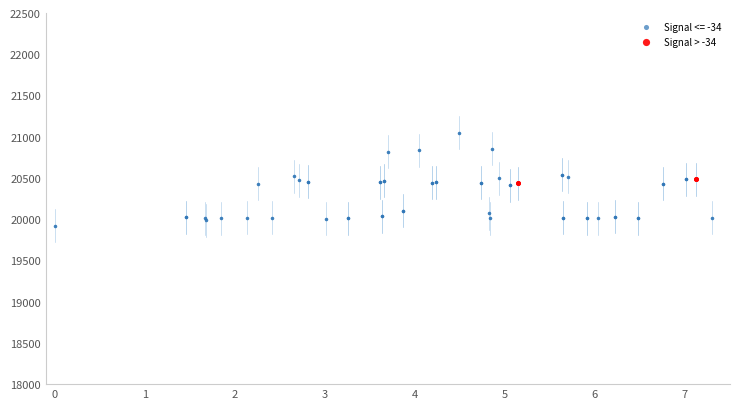

Which series reaches the minimum Y coordinate?

Signal <= -34